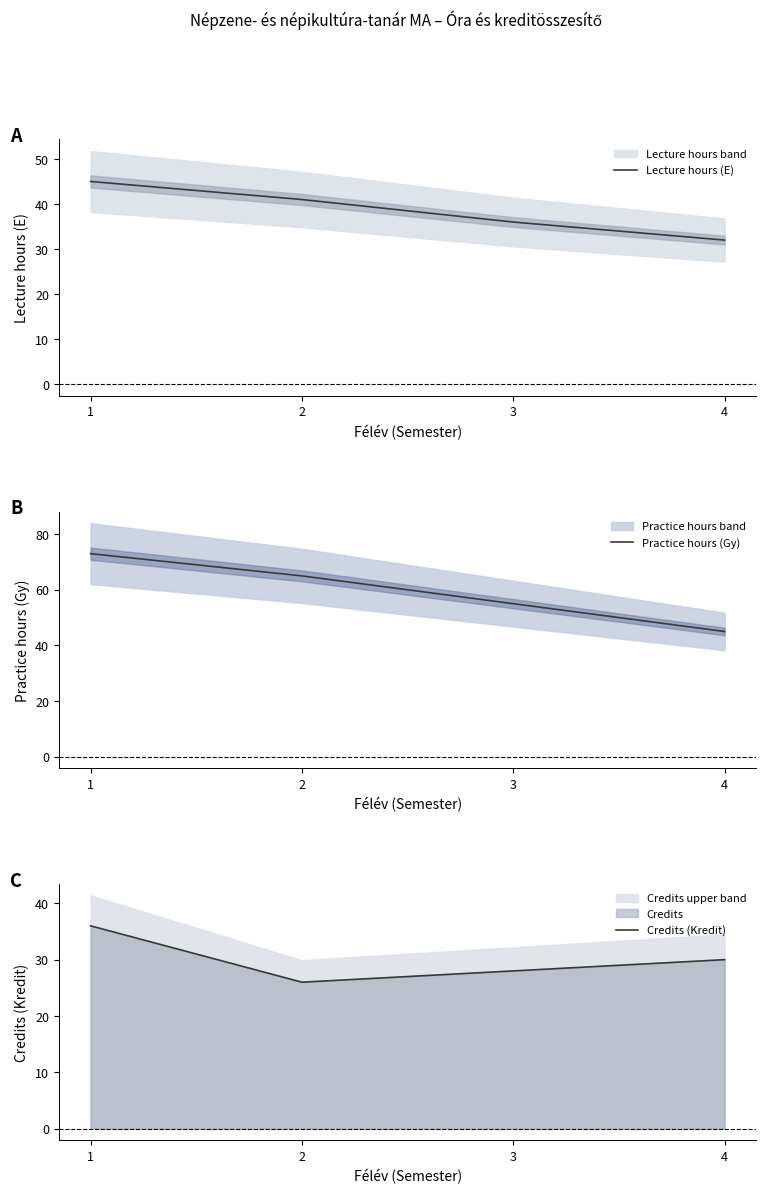

Reading left to right, transcribe all the data shown in this chart.

Lecture hours (E): 45	41	36	32
Practice hours (Gy): 73	65	55	45
Credits (Kredit): 36	26	28	30